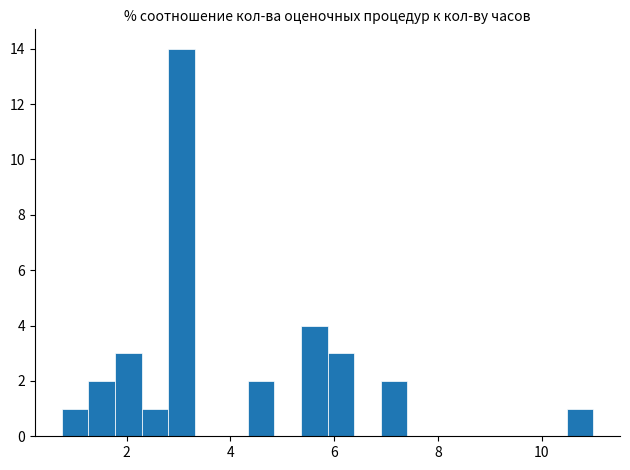

Read against the x-axis, roughly where is the centre of the tallest bar?

3.0